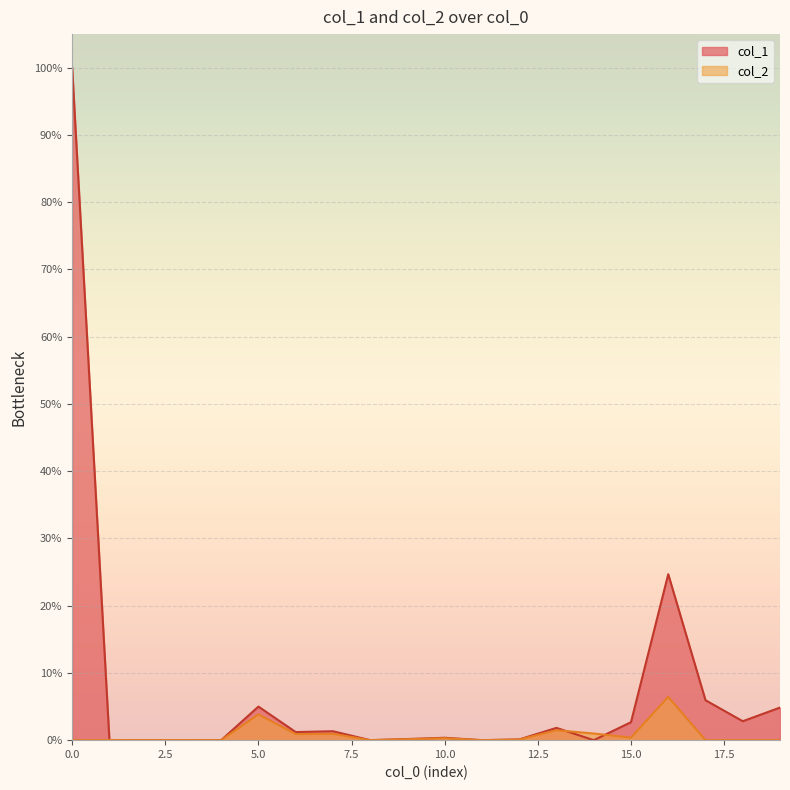

How many data points in col_2 are above 0?

13